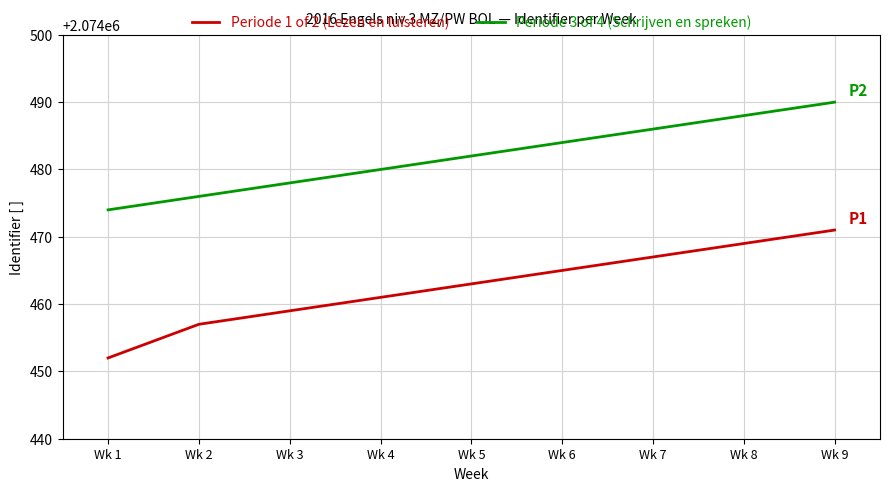

What is the maximum value for Periode 3 of 4 (Schrijven en spreken)?

2074490